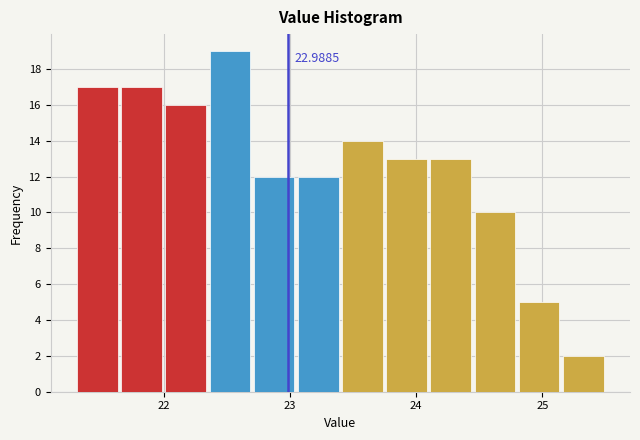

Around what value on the x-axis is the tallest bar? Give the approximate position of its centre, as read against the axis.

22.5